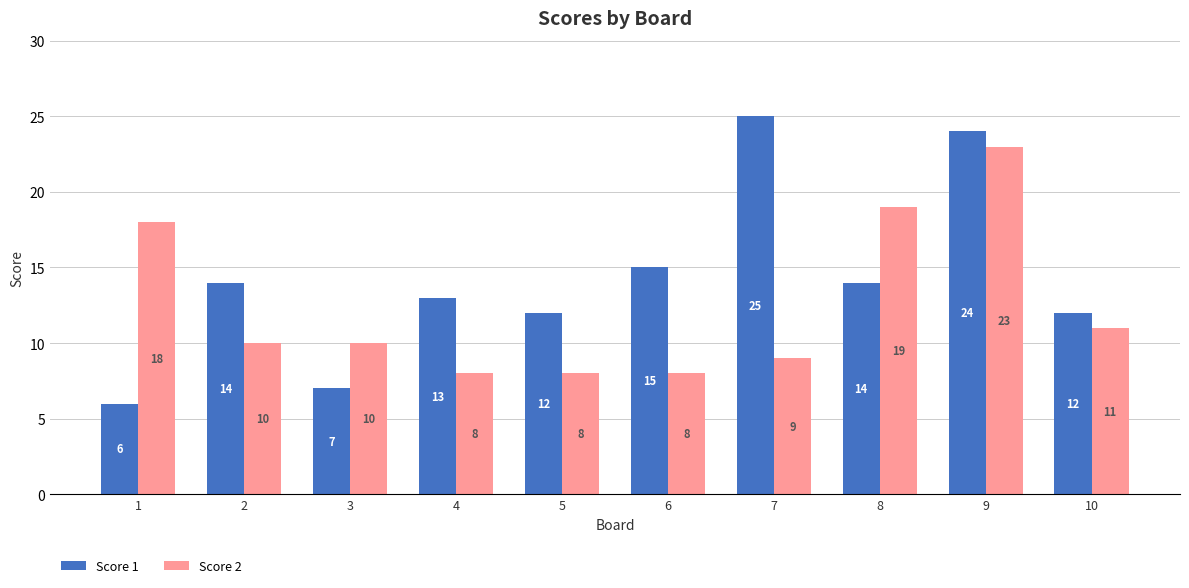

What is the sum of the Score 1 values at 4 and 9?

37